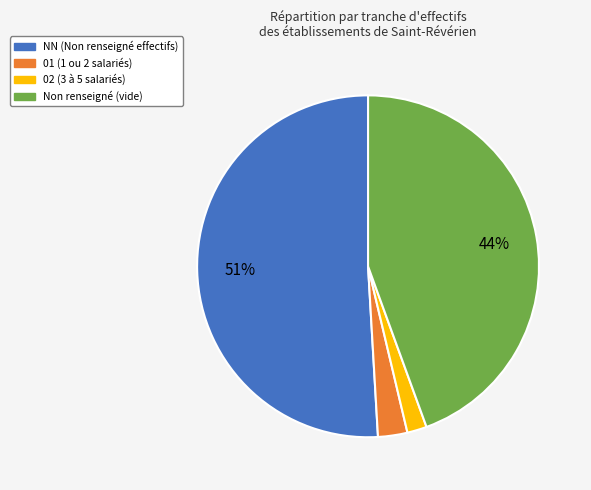

To the nearest percent, what is the average slice percentage?

25%